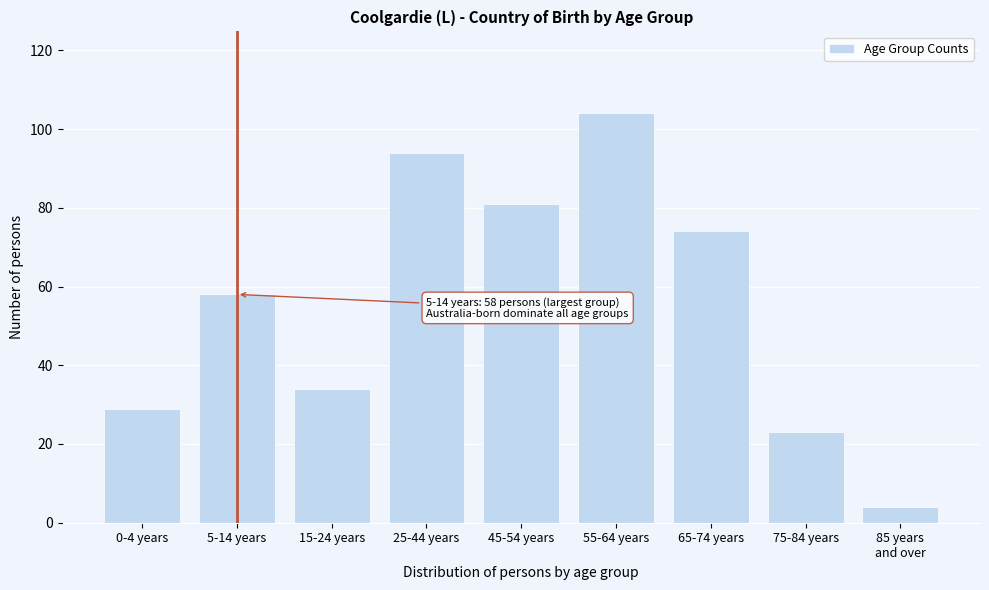

Reading right to left, transcribe all the data shown in this chart.

4	23	74	104	81	94	34	58	29